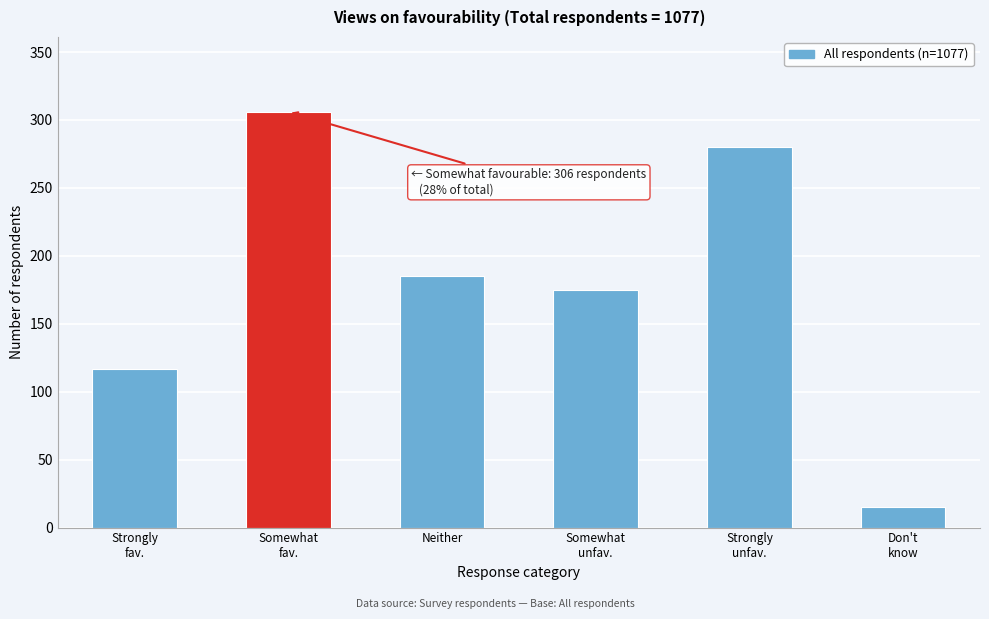

Reading left to right, list all the values displayed in this chart.

117	306	185	175	280	15